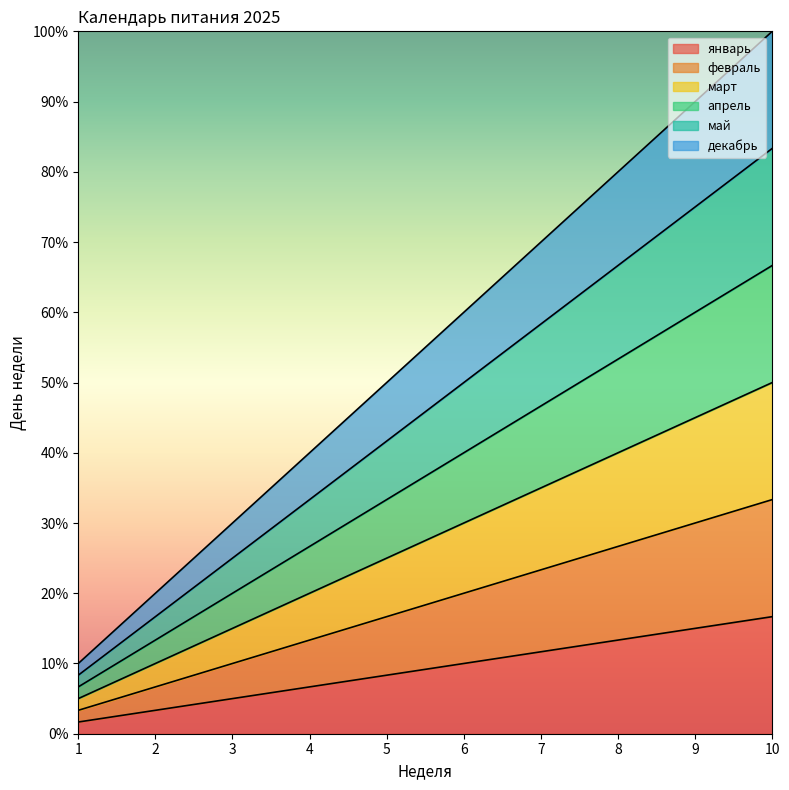

At which category is the sum across all series the highest?

10